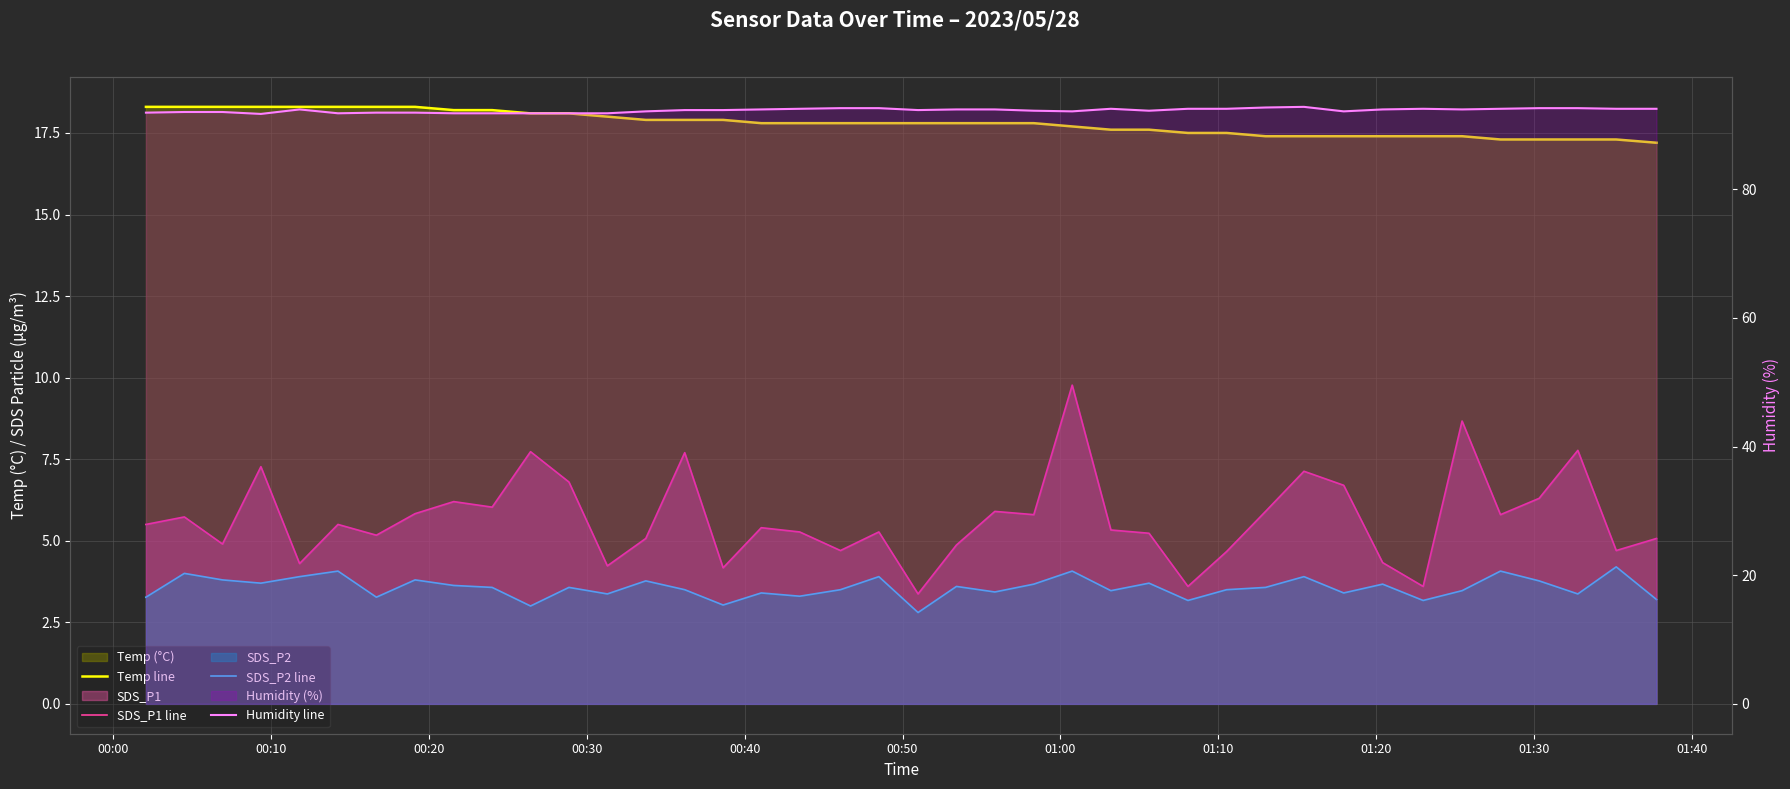

What is the greatest value displayed?

92.8